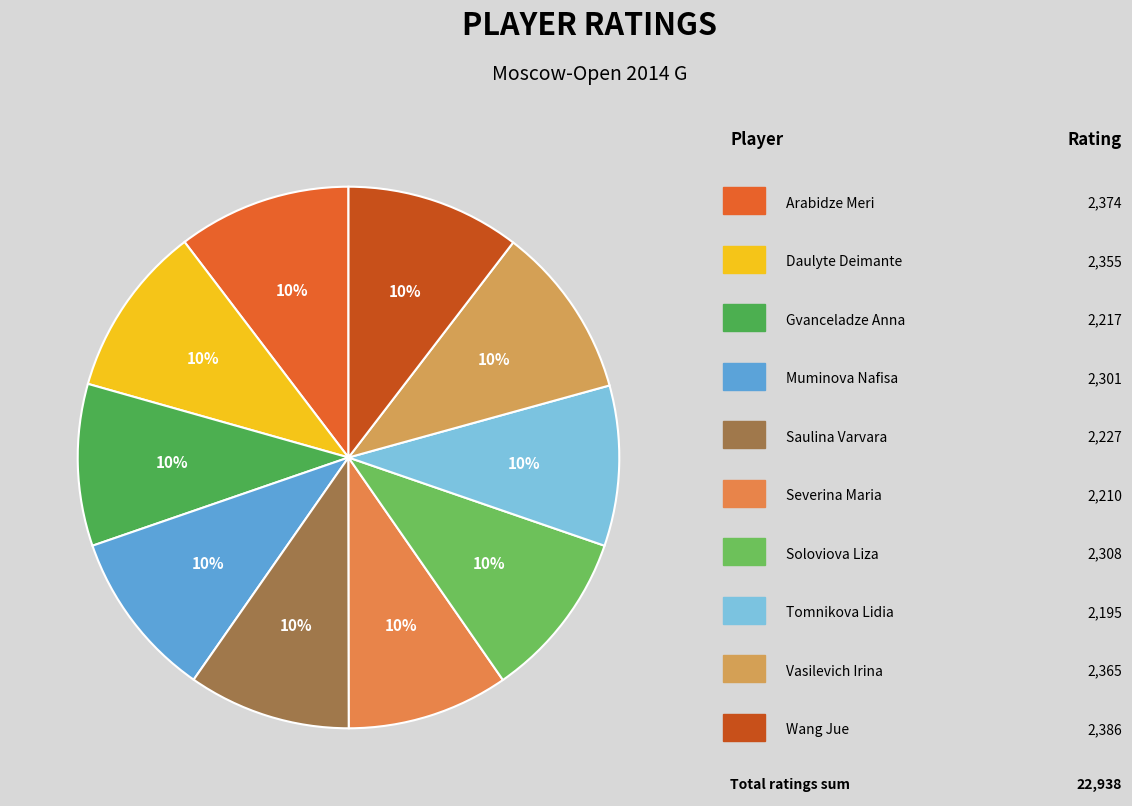

Which category has the smallest portion of the pie?

Tomnikova Lidia